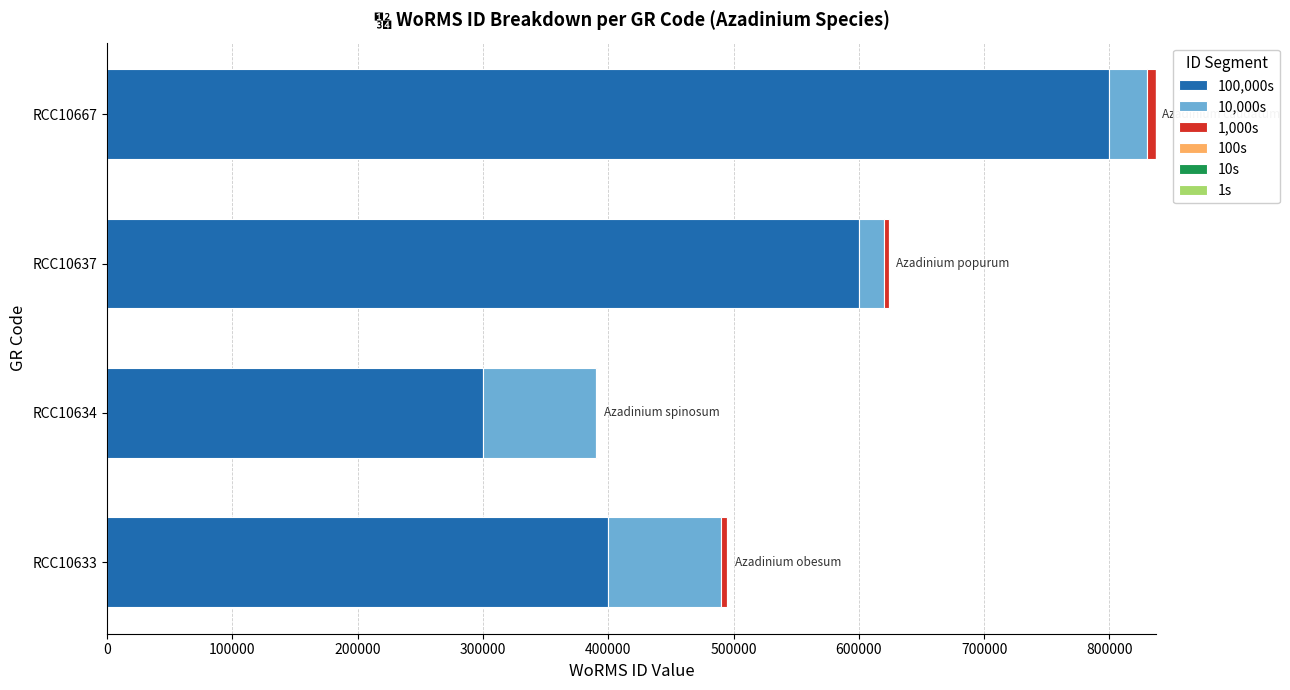

At which category is the sum across all series the highest?

RCC10667